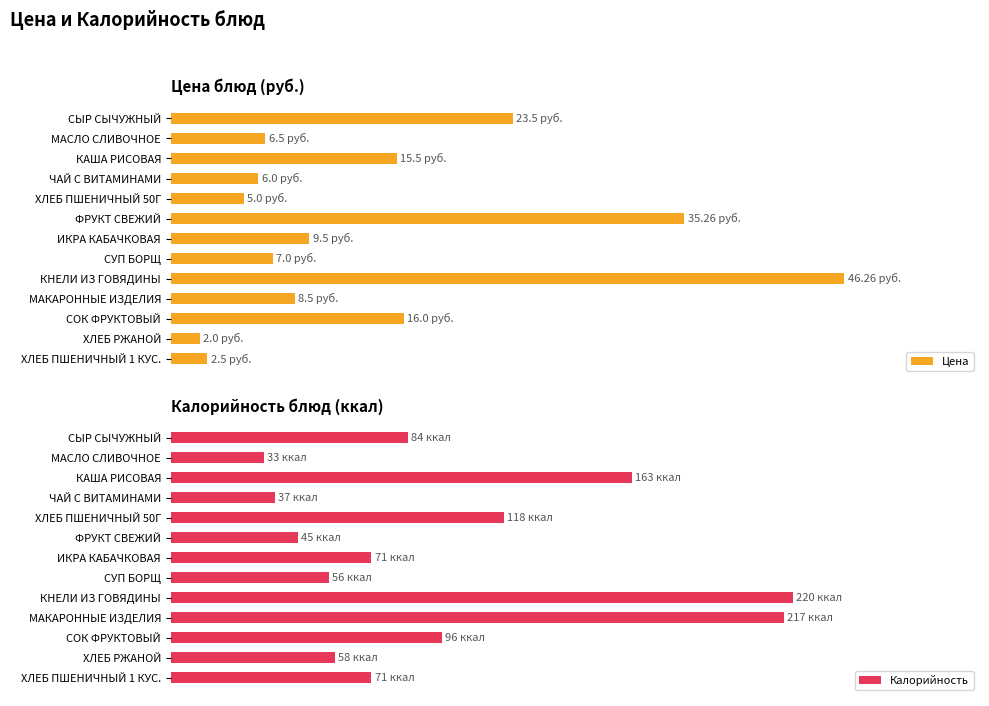

What are all the series names shown in the legend?

Цена, Калорийность